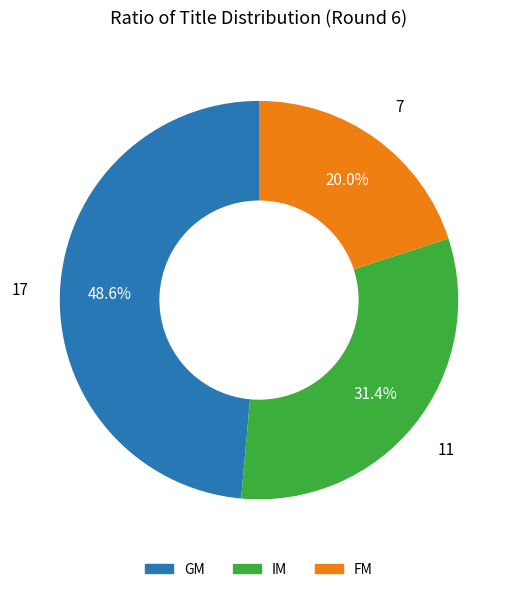

To the nearest percent, what percentage of the pie is FM?

20%